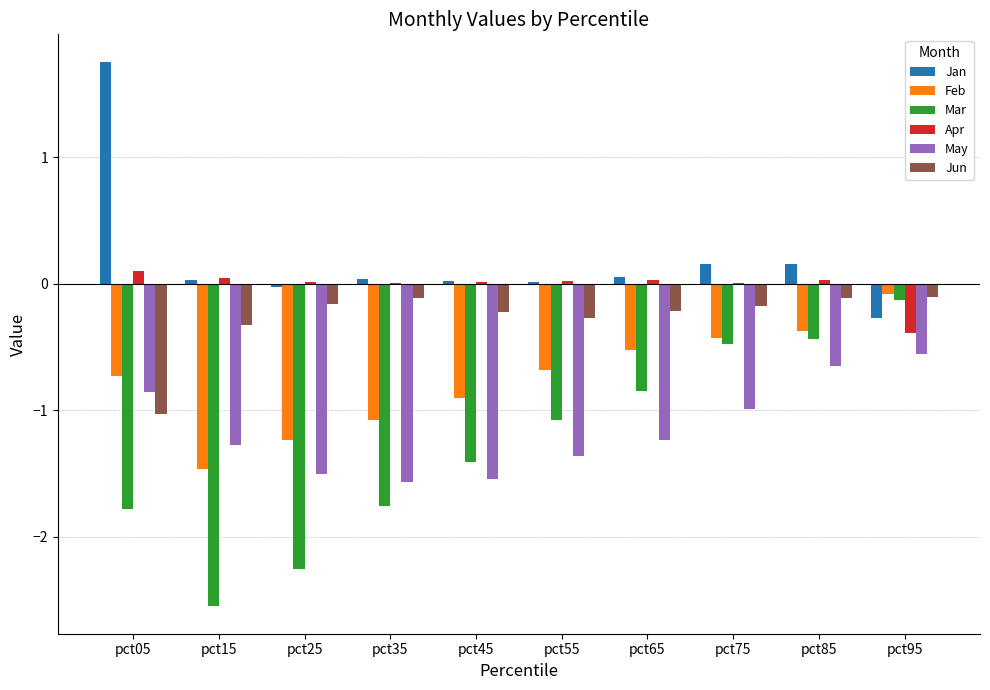

Which series changed the most between pct15 and pct75?

Mar